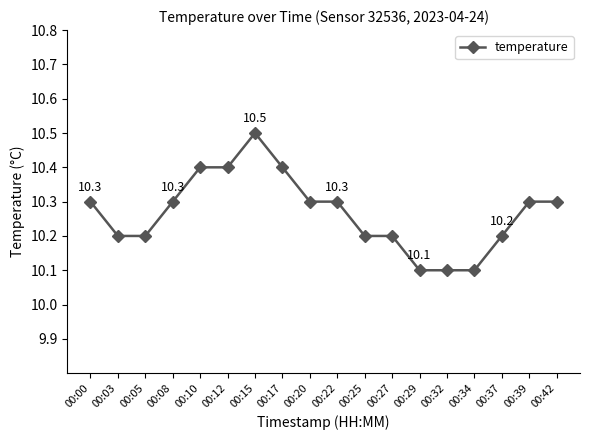

True or false: the data shows 4.0 at 00:10.

False